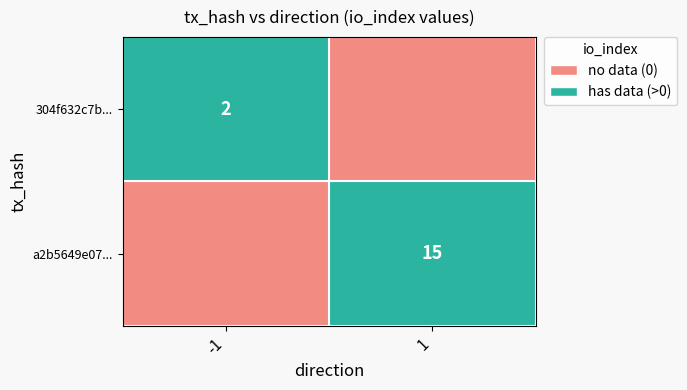

Is the value of 304f632c7b... at -1 greater than the value of a2b5649e07... at 1?

No